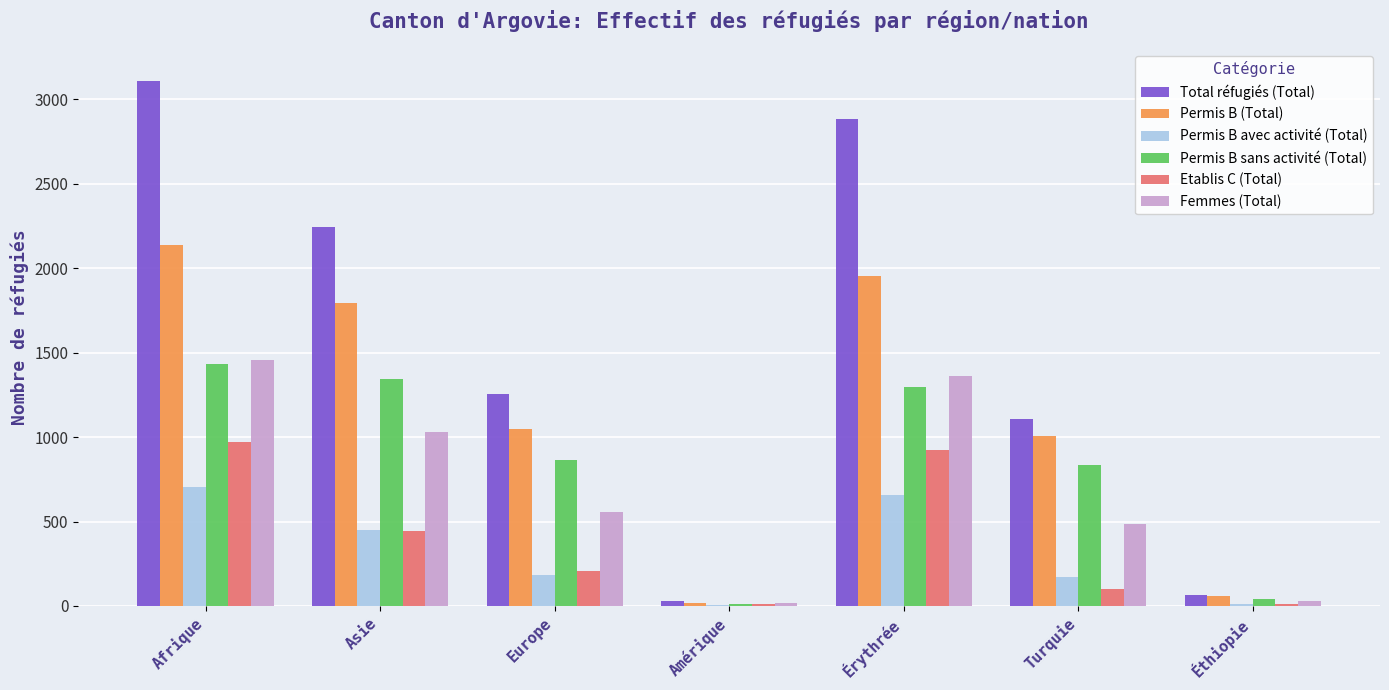

At which label does Permis B sans activité (Total) reach its peak?

Afrique